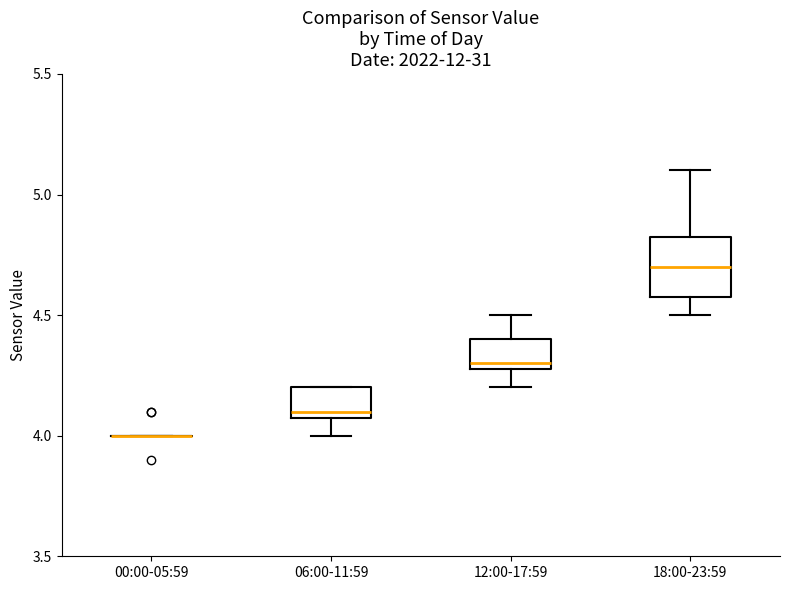

Where does the lower whisker of the box for 06:00-11:59 end on the y-axis? The values are not printed on the chart, so give them approximately, as read against the axis.

4.00